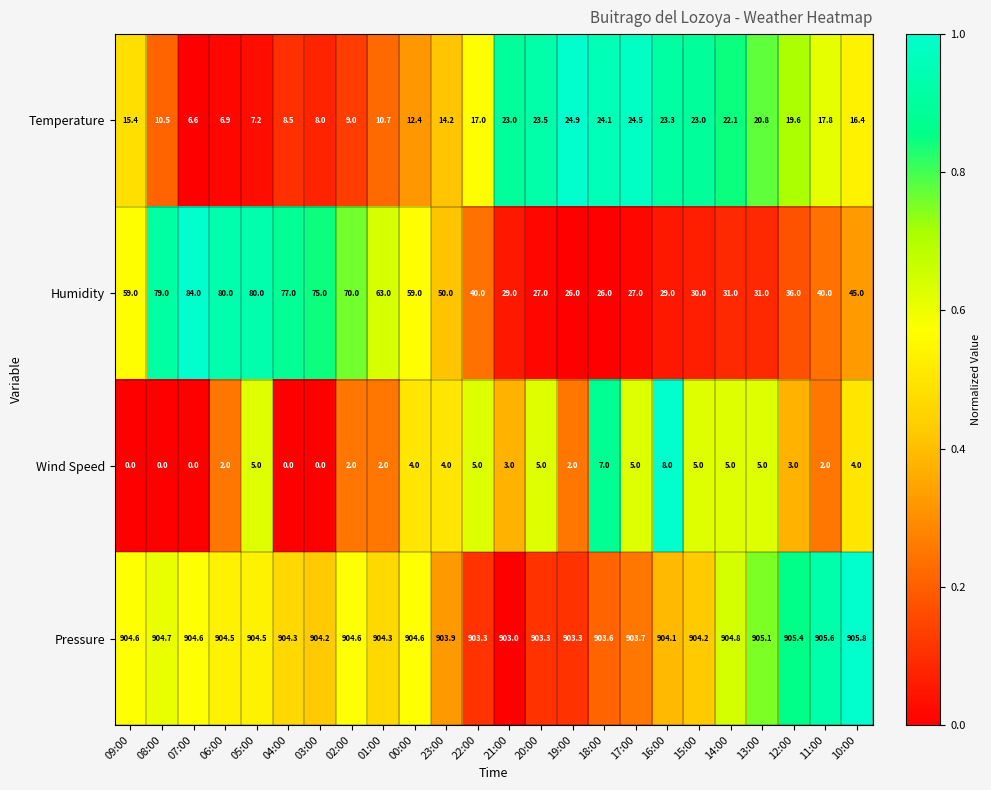

What is the difference between the maximum and minimum values in the Wind Speed series?

8.0